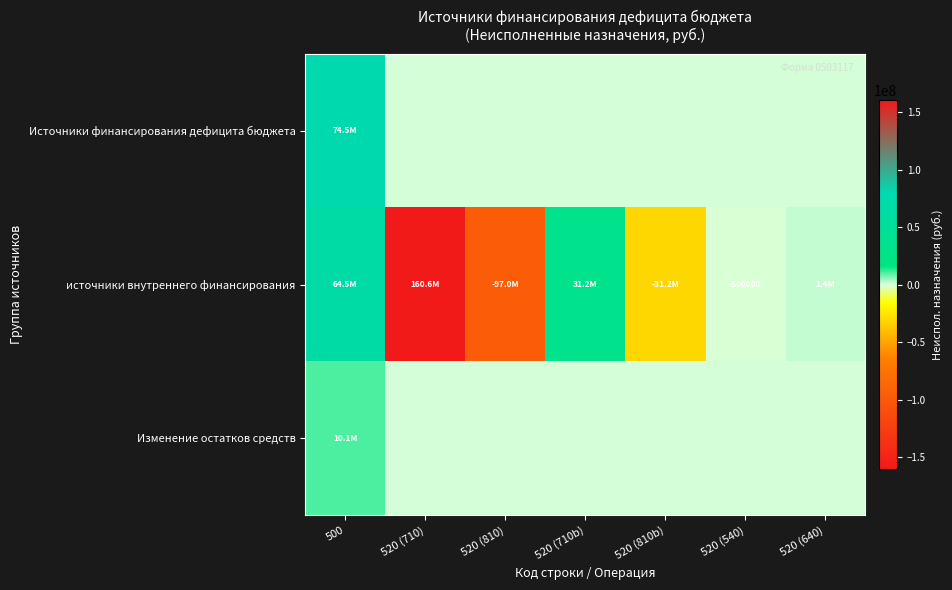

Where is источники внутреннего финансирования nearest to the value 31802900?

520 (710b)